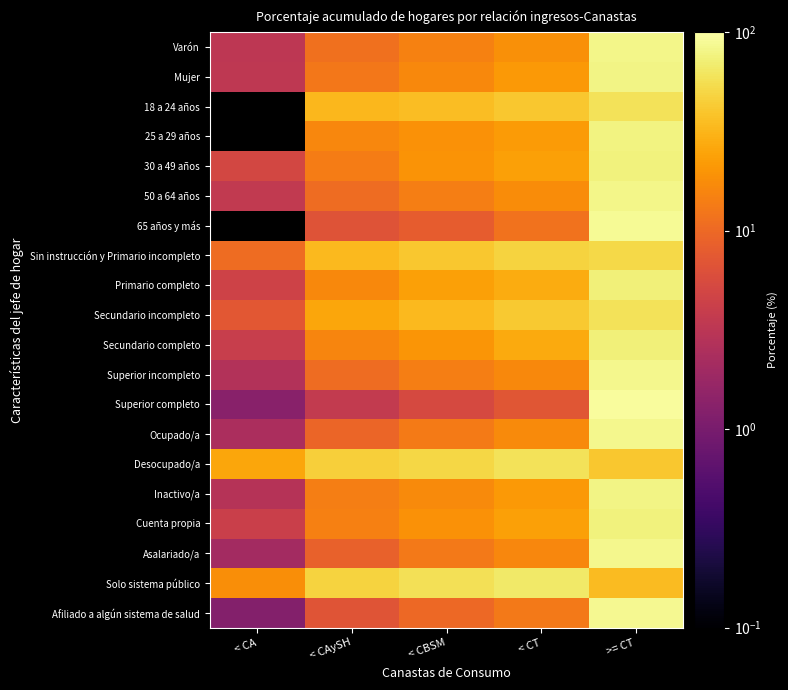

Reading left to right, list all the values displayed in this chart.

Varón: < CA=3.3	< CAySH=11.4	< CBSM=15.0	< CT=18.5	>= CT=81.5
Mujer: < CA=3.4	< CAySH=12.7	< CBSM=16.8	< CT=21.0	>= CT=79.0
18 a 24 años: < CA=0.0	< CAySH=32.2	< CBSM=35.7	< CT=40.7	>= CT=59.3
25 a 29 años: < CA=0.0	< CAySH=16.0	< CBSM=19.0	< CT=22.0	>= CT=78.0
30 a 49 años: < CA=5.1	< CAySH=13.7	< CBSM=19.7	< CT=23.8	>= CT=76.2
50 a 64 años: < CA=3.6	< CAySH=10.6	< CBSM=14.1	< CT=17.5	>= CT=82.5
65 años y más: < CA=0.0	< CAySH=6.7	< CBSM=8.0	< CT=11.8	>= CT=88.2
Sin instrucción y Primario incompleto: < CA=10.5	< CAySH=33.5	< CBSM=40.1	< CT=48.1	>= CT=51.9
Primario completo: < CA=4.5	< CAySH=16.6	< CBSM=23.5	< CT=27.6	>= CT=72.4
Secundario incompleto: < CA=7.2	< CAySH=25.5	< CBSM=33.8	< CT=41.1	>= CT=58.9
Secundario completo: < CA=4.0	< CAySH=15.9	< CBSM=20.2	< CT=26.7	>= CT=73.3
Superior incompleto: < CA=2.7	< CAySH=10.6	< CBSM=14.0	< CT=16.6	>= CT=83.4
Superior completo: < CA=1.3	< CAySH=3.7	< CBSM=5.3	< CT=7.1	>= CT=92.9
Ocupado/a: < CA=2.4	< CAySH=9.4	< CBSM=13.5	< CT=17.0	>= CT=83.0
Desocupado/a: < CA=25.8	< CAySH=45.3	< CBSM=50.7	< CT=59.5	>= CT=40.5
Inactivo/a: < CA=2.9	< CAySH=14.3	< CBSM=17.1	< CT=21.1	>= CT=78.9
Cuenta propia: < CA=4.2	< CAySH=14.5	< CBSM=19.1	< CT=23.7	>= CT=76.3
Asalariado/a: < CA=2.1	< CAySH=8.6	< CBSM=12.9	< CT=16.3	>= CT=83.7
Solo sistema público: < CA=17.9	< CAySH=48.1	< CBSM=57.3	< CT=65.3	>= CT=34.7
Afiliado a algún sistema de salud: < CA=1.2	< CAySH=6.8	< CBSM=9.9	< CT=13.1	>= CT=86.9